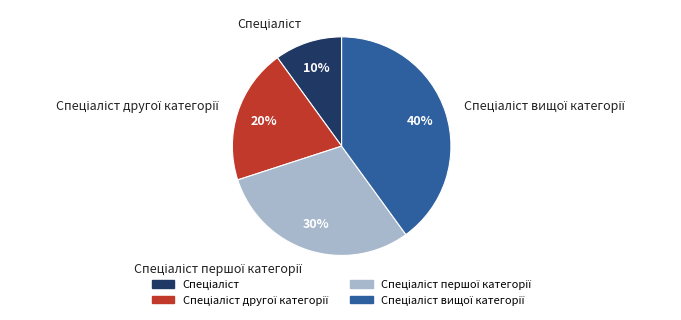

Is there any slice that represents more than half of the pie?

No